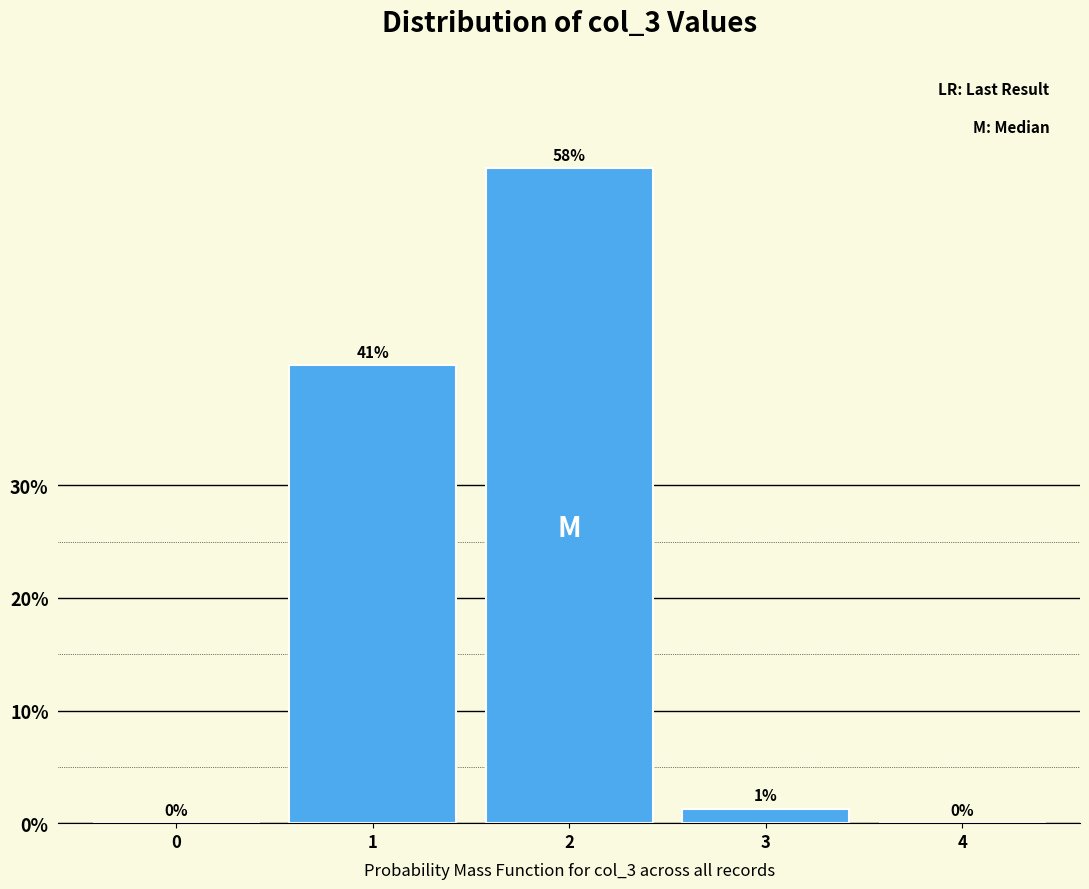

The chart shows a value of 31.5 at 0. True or false?

False